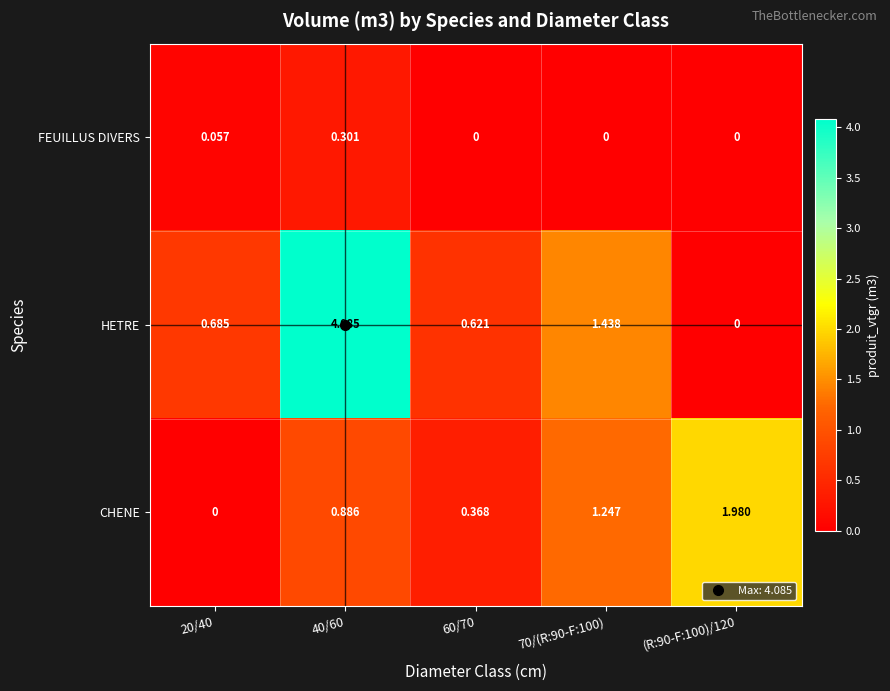

Count the number of categories in the chart.

5